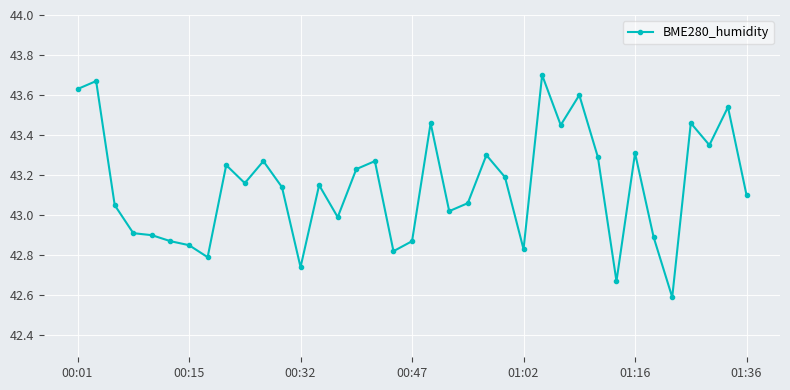

What is the difference between the second highest and second lowest values?

1.0